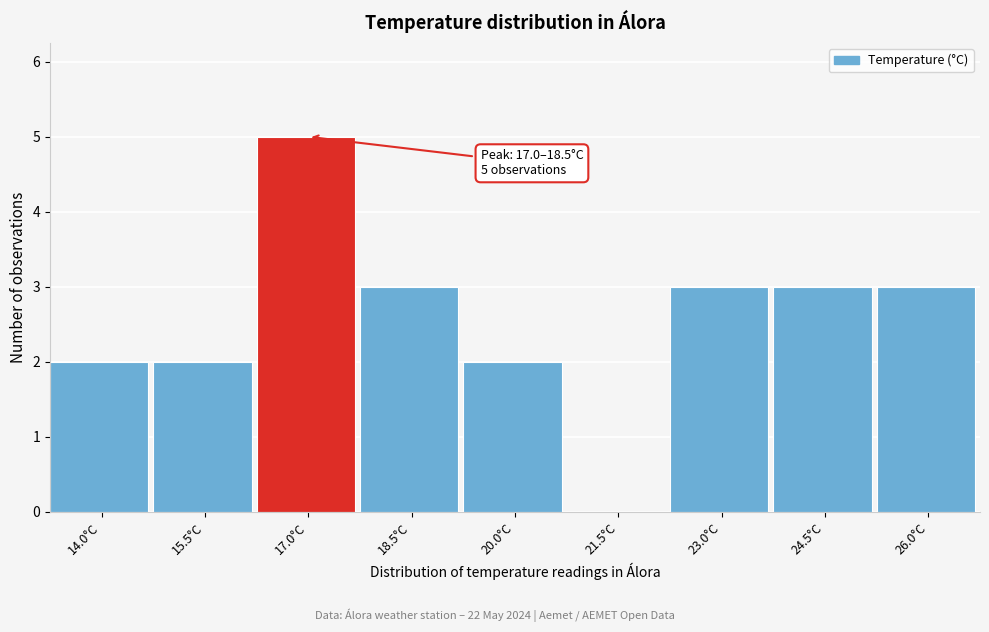

Reading left to right, extract all data points from this chart.

14.0°C=2	15.5°C=2	17.0°C=5	18.5°C=3	20.0°C=2	21.5°C=0	23.0°C=3	24.5°C=3	26.0°C=3